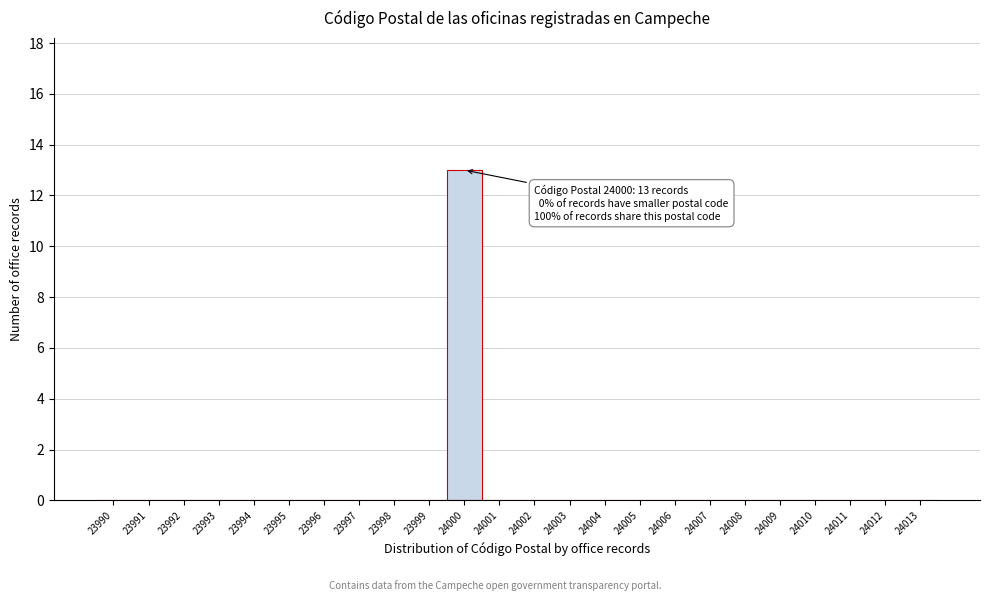

Over which range of the x-axis is the bar tallest?

23999.5 to 24000.5